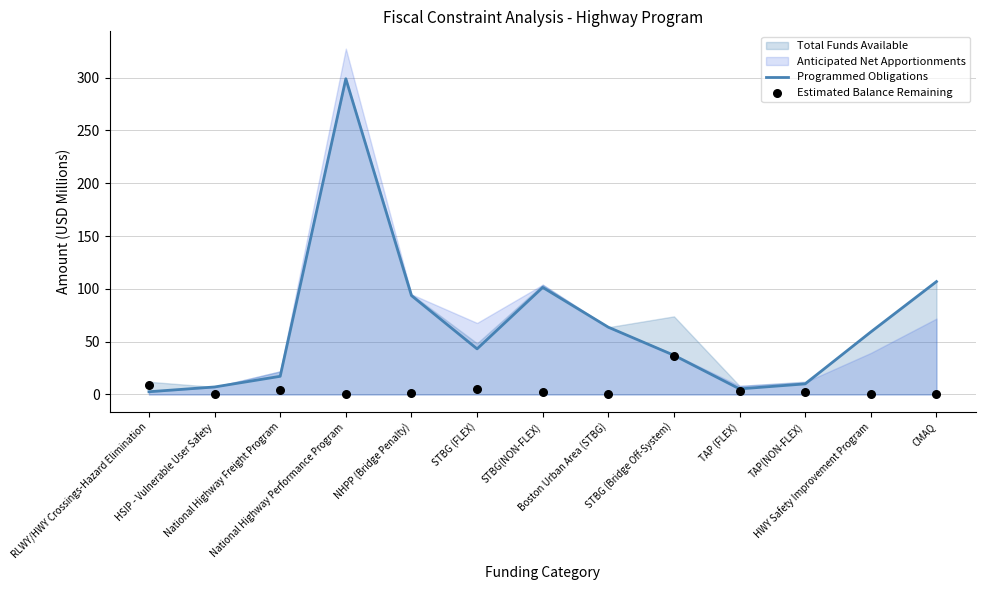

What is the maximum value for Programmed Obligations?

299.0